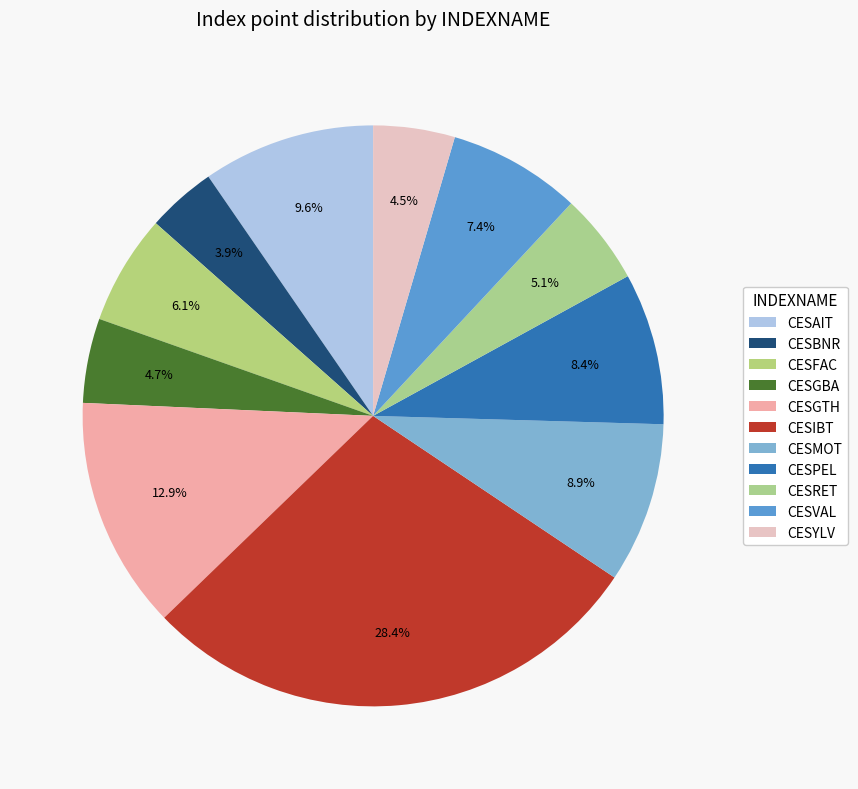

What percentage is the CESBNR slice, to the nearest percent?

4%